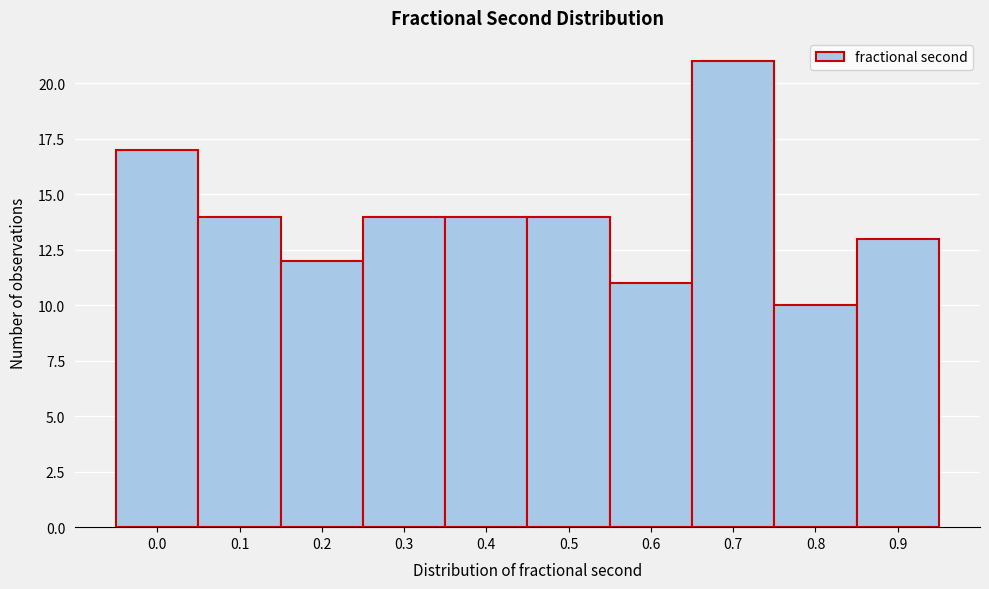

Reading left to right, what are all the values shown in this chart?

17	14	12	14	14	14	11	21	10	13